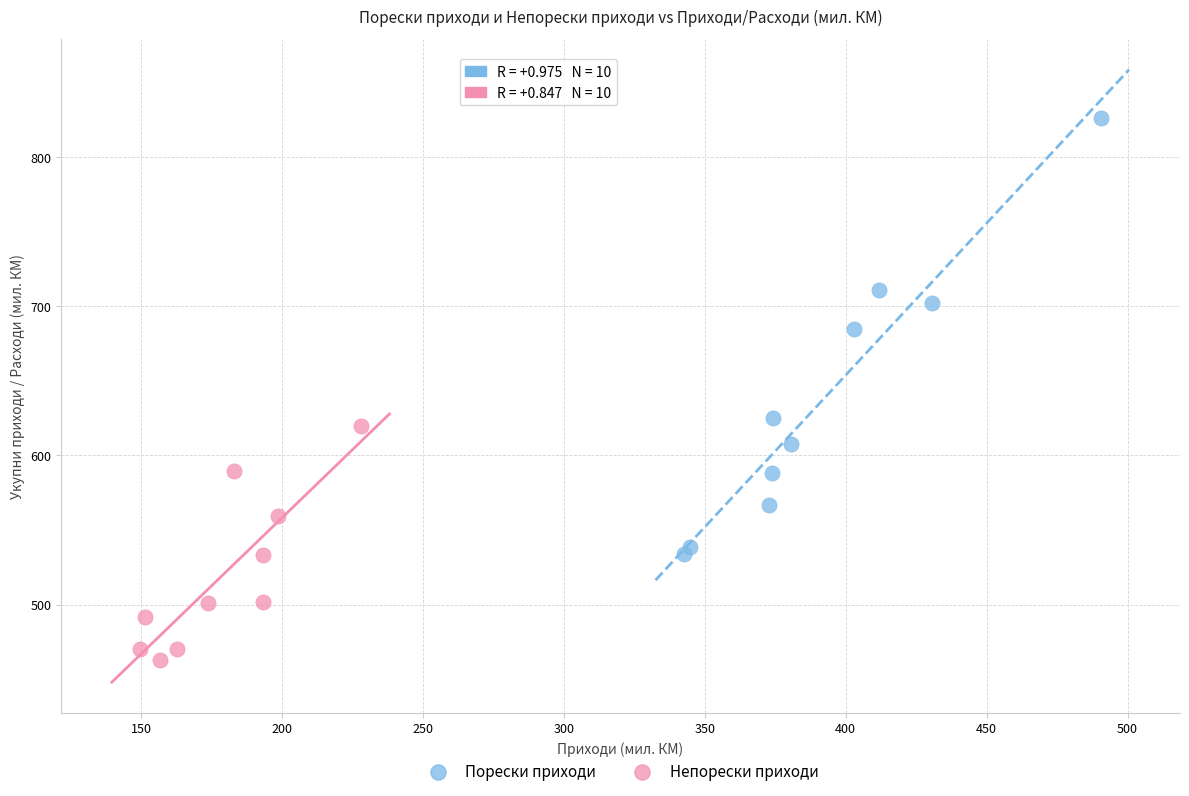

What are all the series names shown in the legend?

Порески приходи, Непорески приходи